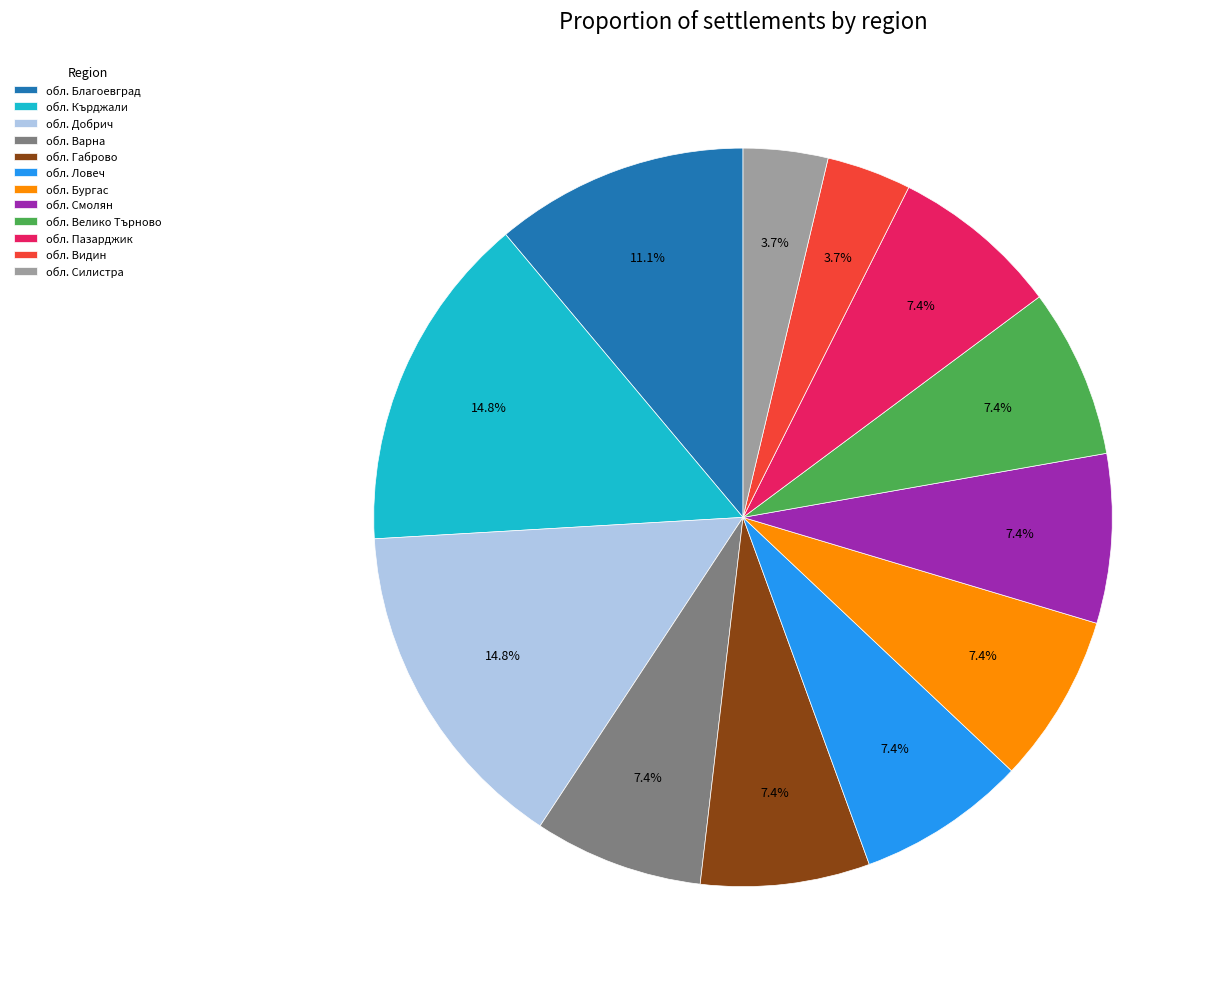

To the nearest percent, what portion does обл. Смолян represent?

7%